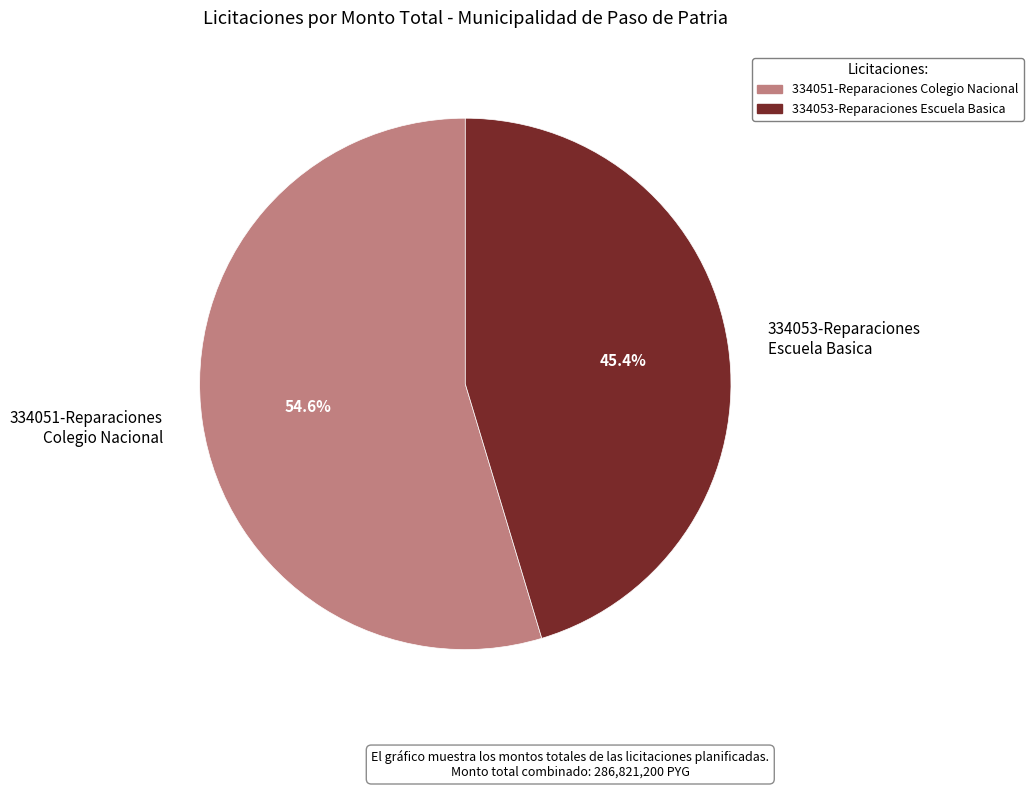

Count the number of slices in the pie.

2